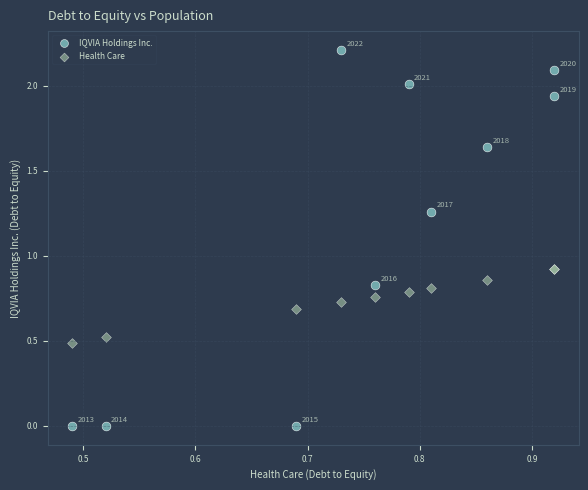

What are all the series names shown in the legend?

IQVIA Holdings Inc., Health Care